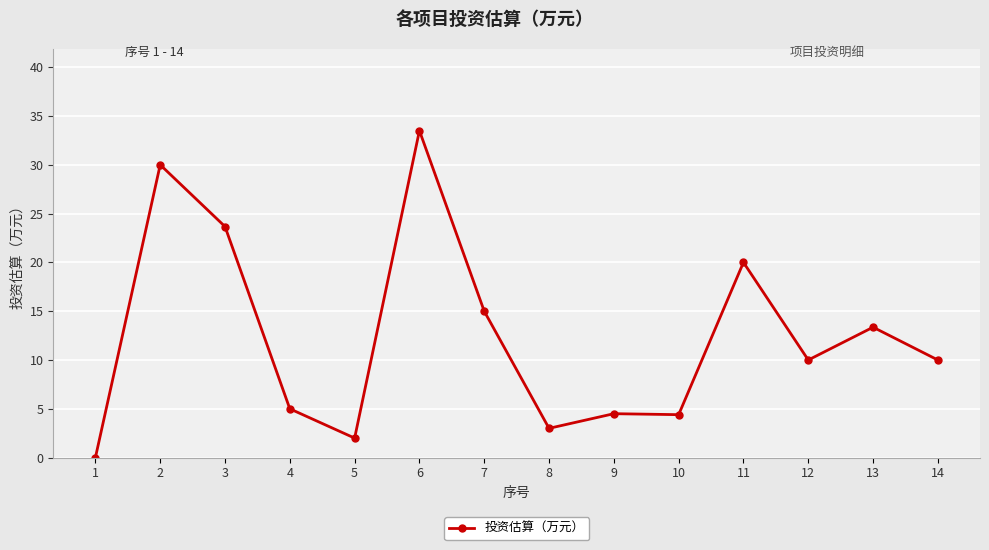

How many lines are shown in the chart?

1